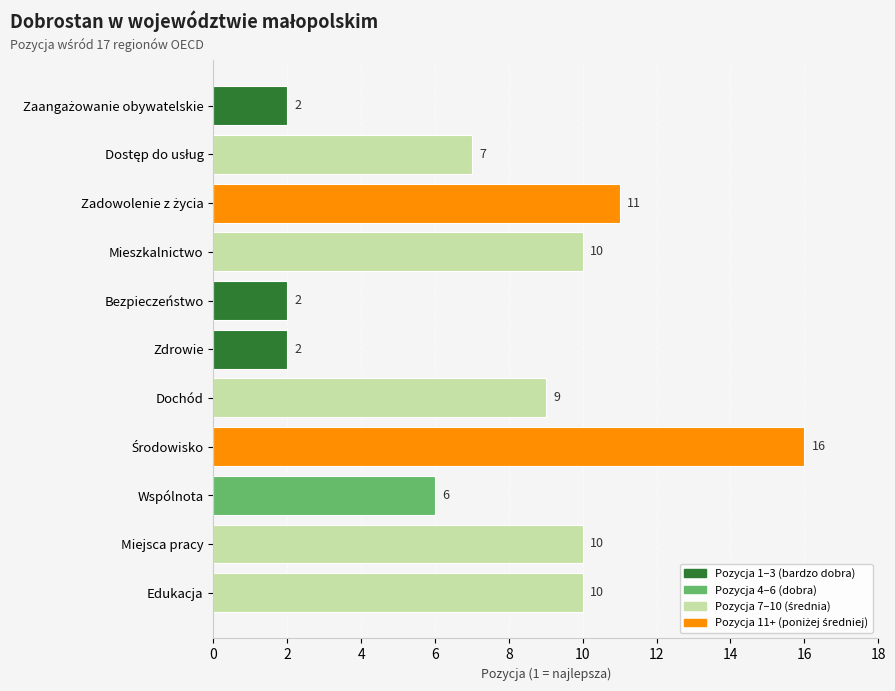

Is it true that the value at Zdrowie is 3?

False